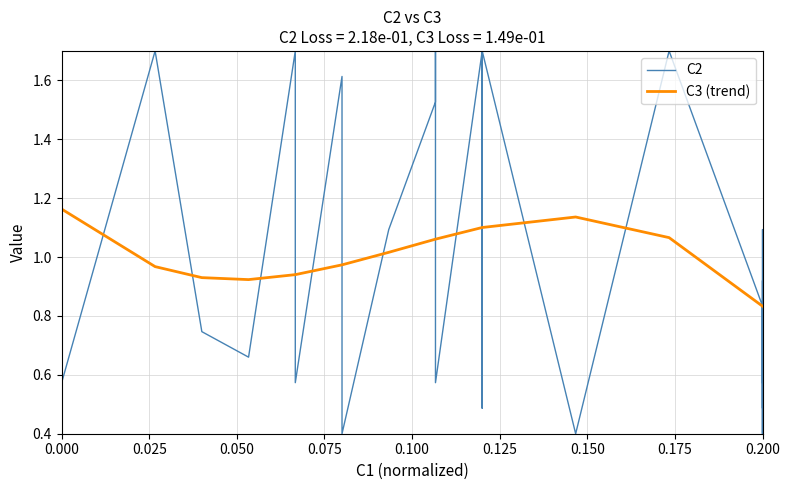

True or false: C3 (trend) and C2 intersect in this chart.

True